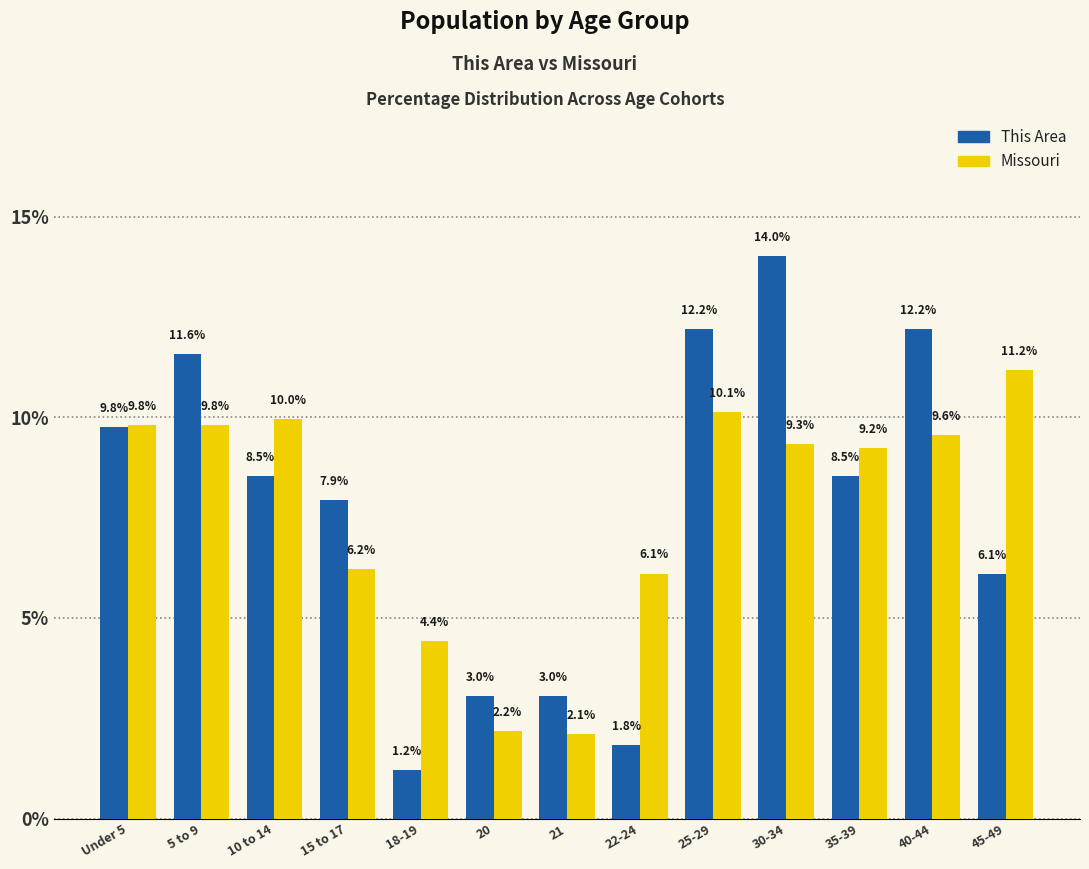

Reading right to left, what are all the values shown in this chart?

This Area: 45-49=6.1	40-44=12.2	35-39=8.5	30-34=14.0	25-29=12.2	22-24=1.8	21=3.0	20=3.0	18-19=1.2	15 to 17=7.9	10 to 14=8.5	5 to 9=11.6	Under 5=9.8
Missouri: 45-49=11.2	40-44=9.6	35-39=9.2	30-34=9.3	25-29=10.1	22-24=6.1	21=2.1	20=2.2	18-19=4.4	15 to 17=6.2	10 to 14=10.0	5 to 9=9.8	Under 5=9.8